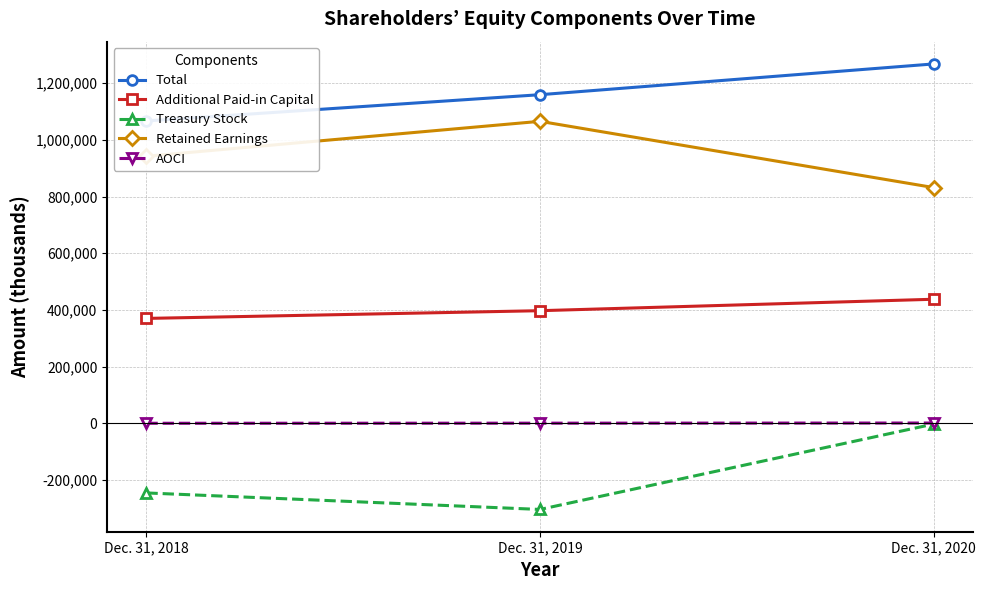

What is the value of the Additional Paid-in Capital point at the 1st from the left?

370025